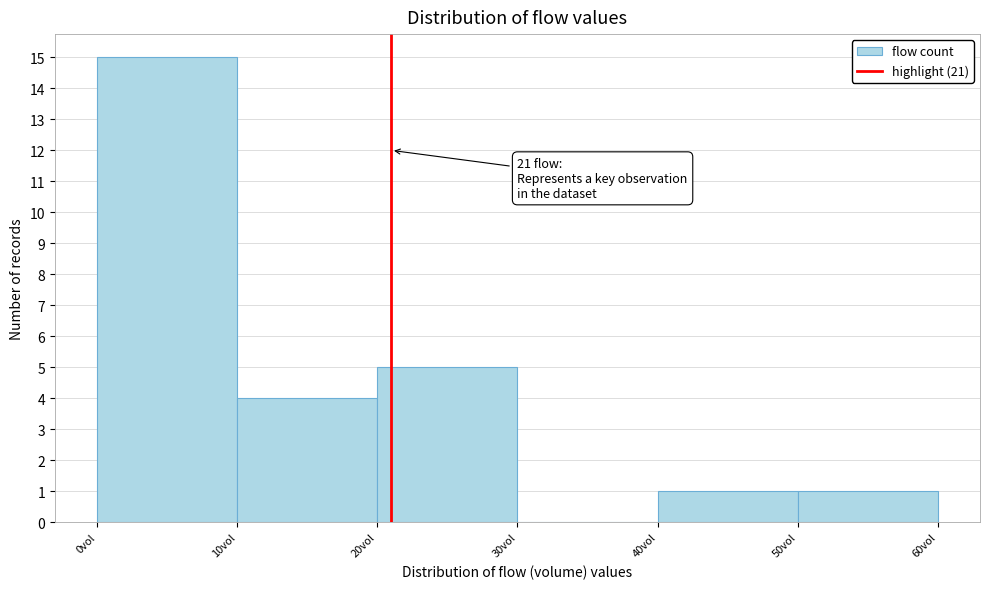

Over which range of the x-axis is the bar tallest?

0 to 10